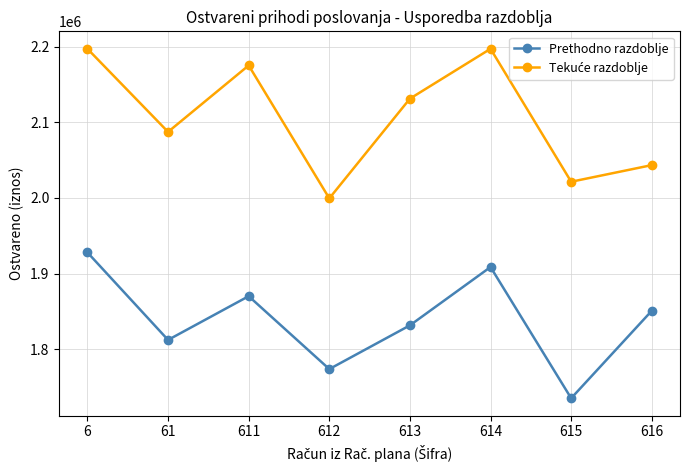

What is the difference between the highest and lowest values at 615?

286280.8